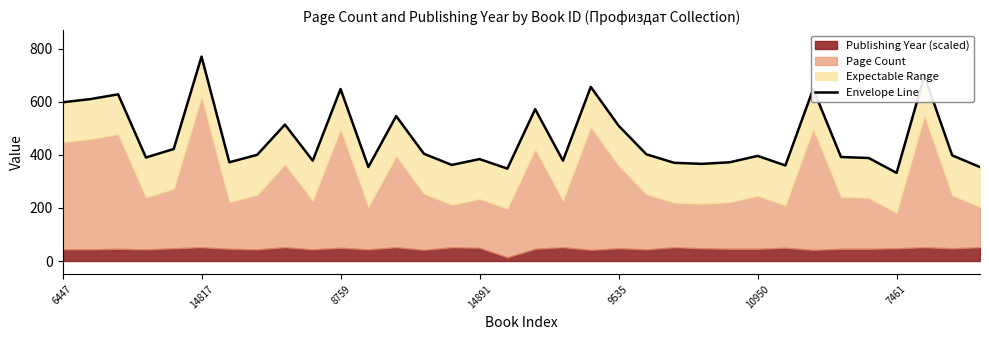

The chart shows a value of 161 at 11. True or false?

False